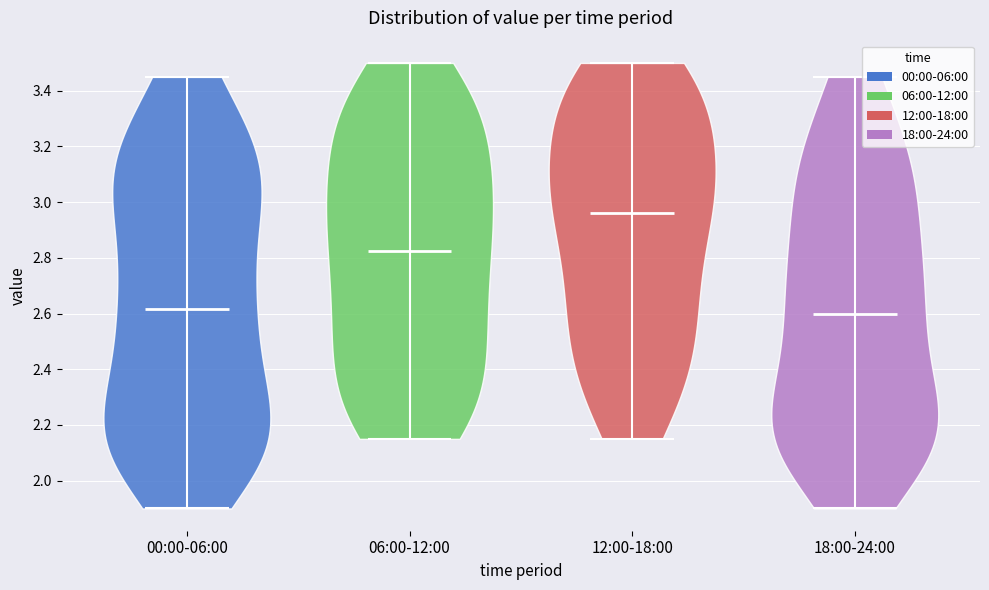

What is the highest point the violin for 12:00-18:00 reaches on the y-axis? The values are not printed on the chart, so give them approximately, as read against the axis.

3.50